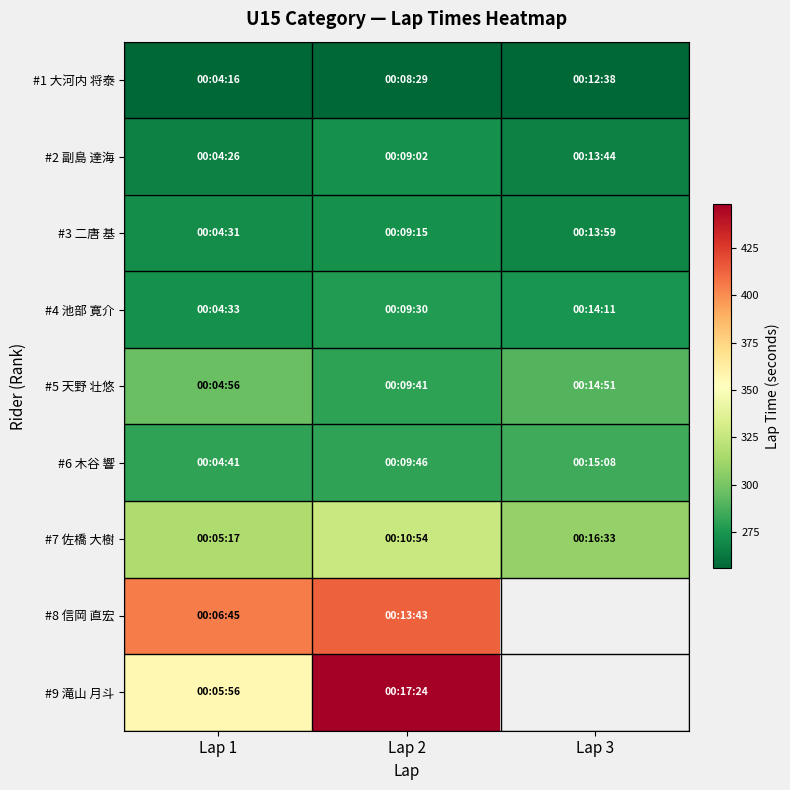

Read the #4 池部 寛介 value at Lap 1.

273.0